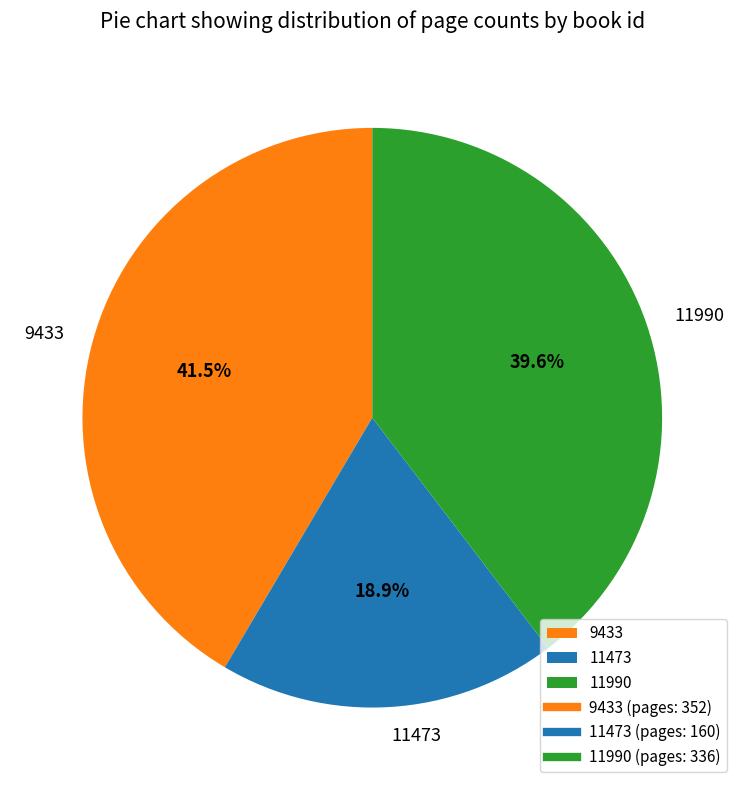

Does any single category account for the majority?

No